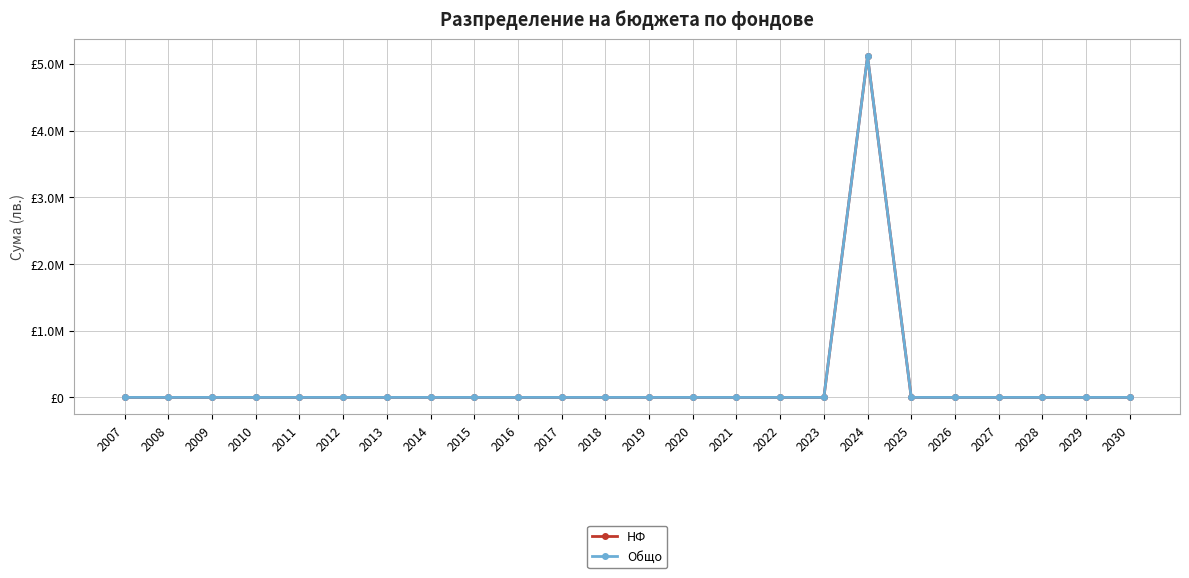

What is the difference between the maximum and second lowest values in the Общо series?

5112918.8